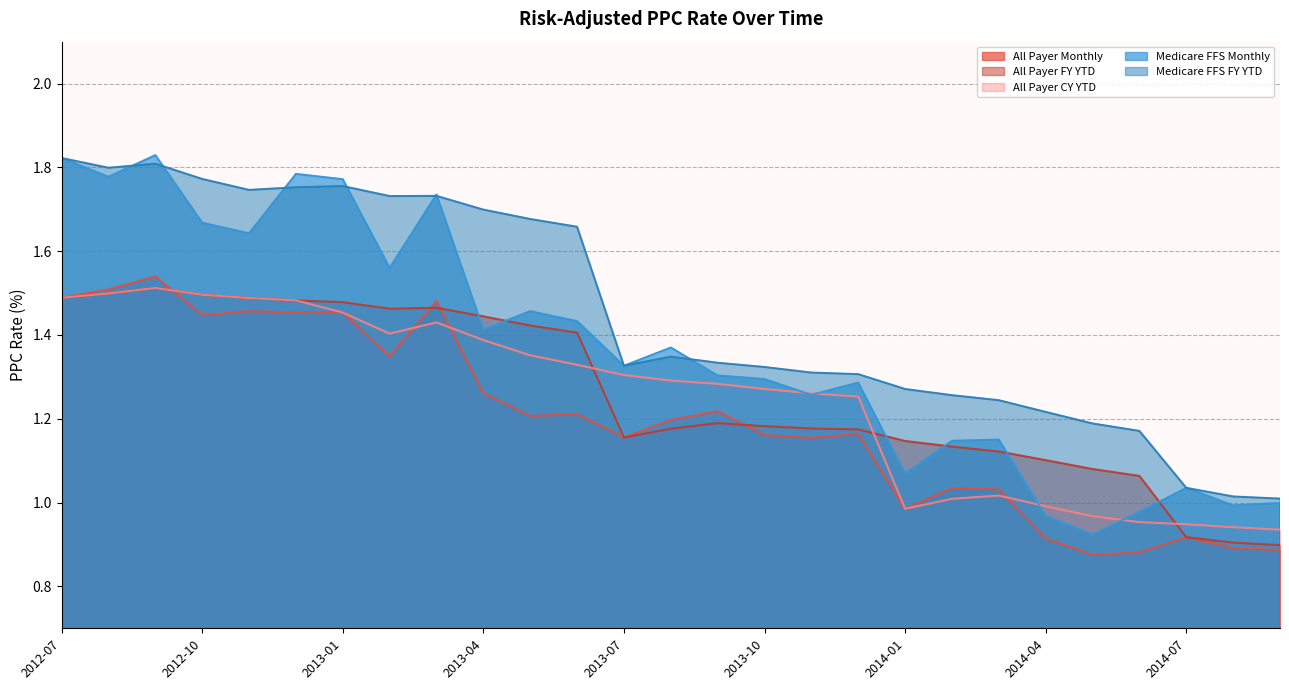

Is the value of All Payer CY YTD at 2014-08 greater than the value of Medicare FFS FY YTD at 2013-04?

No